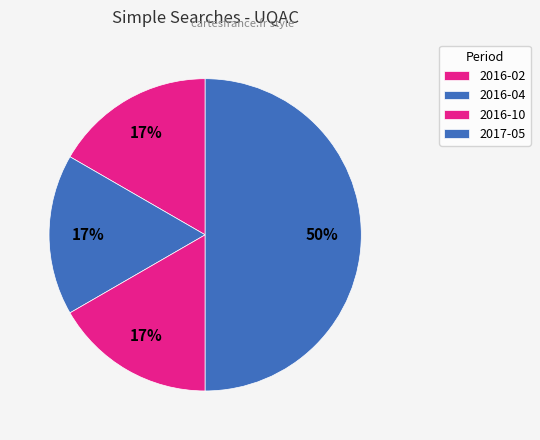

How many slices are in this pie chart?

4